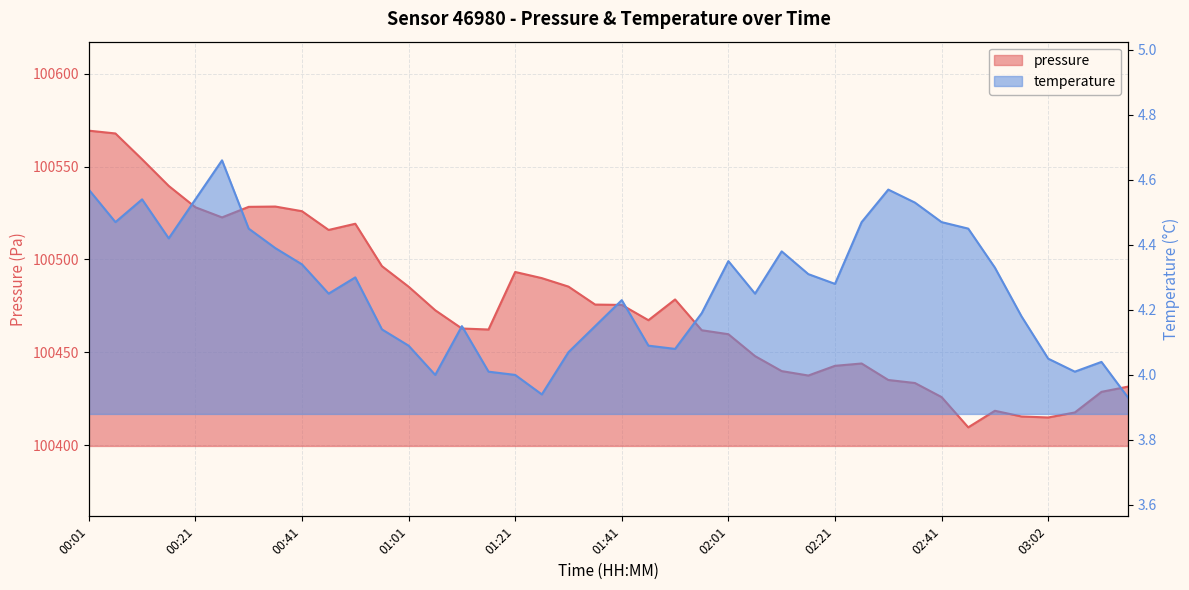

What is the label of the 35th point from the right?

00:26